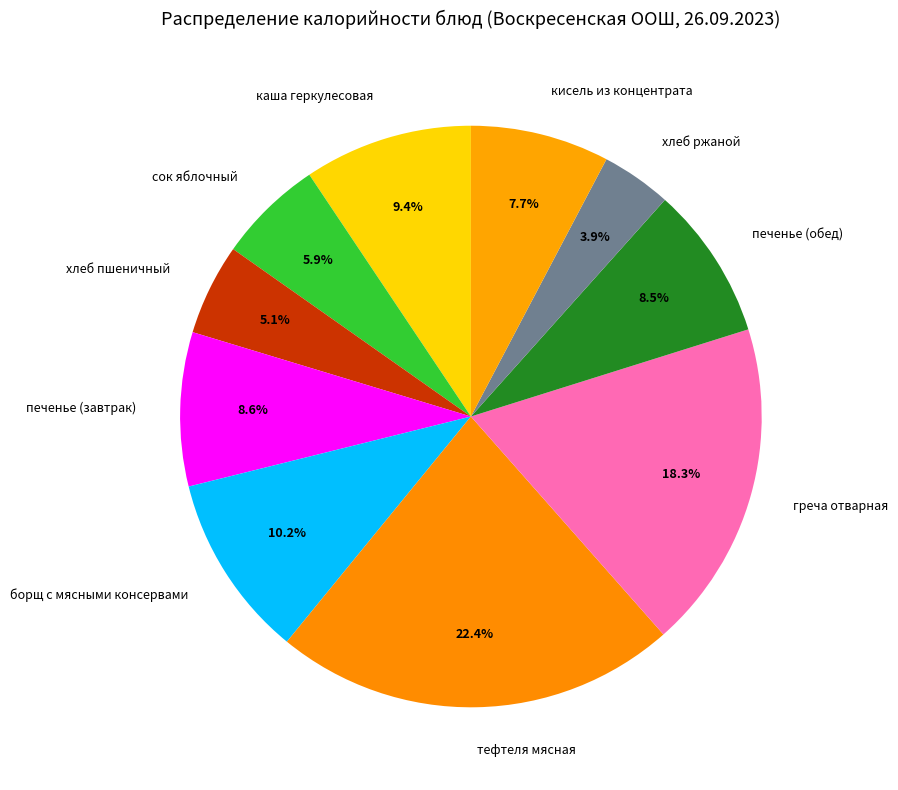

To the nearest percent, what percentage of the pie is кисель из концентрата?

8%